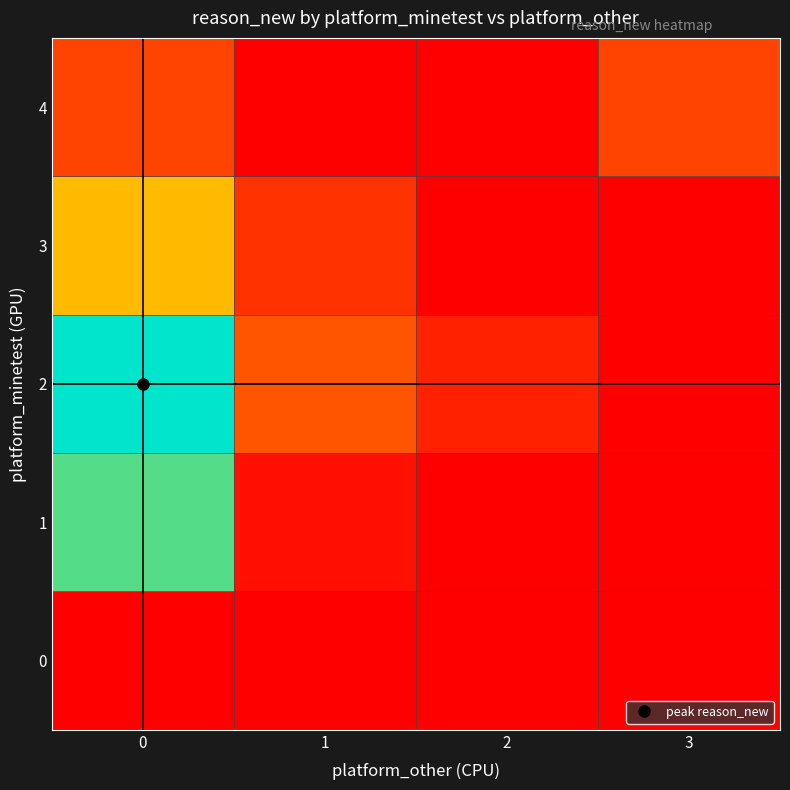

Which has a higher value, 1 or 3?

1